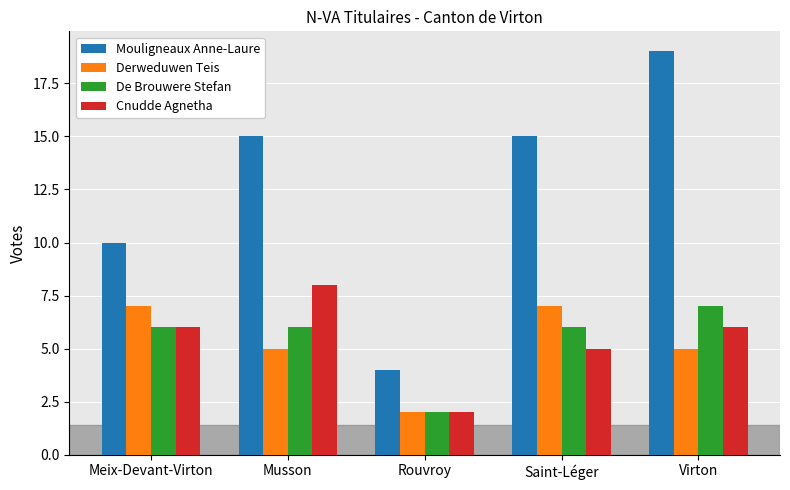

What is the difference between the second highest and minimum values in the Derweduwen Teis series?

5